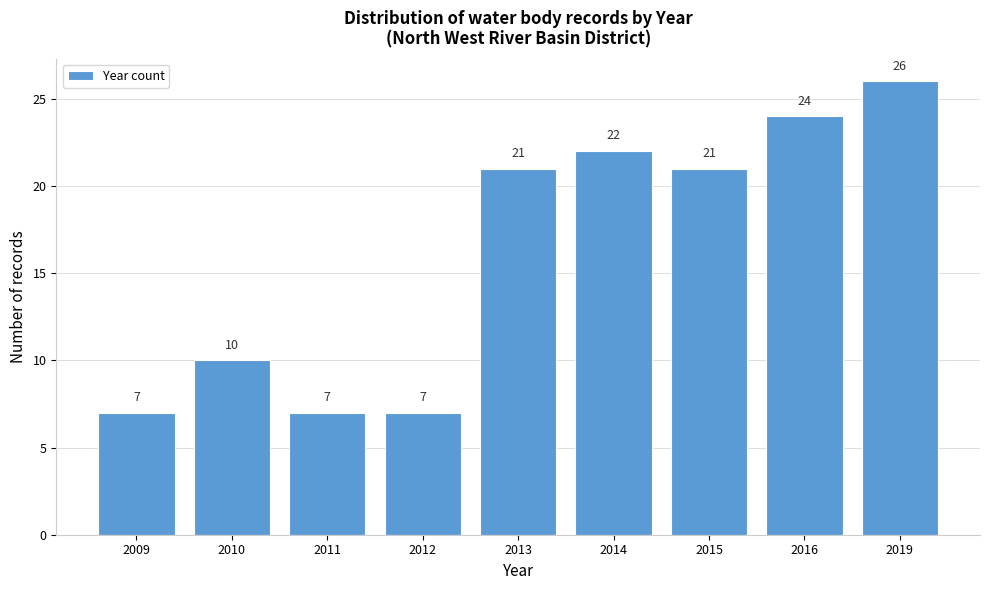

Reading right to left, transcribe all the data shown in this chart.

26	24	21	22	21	7	7	10	7